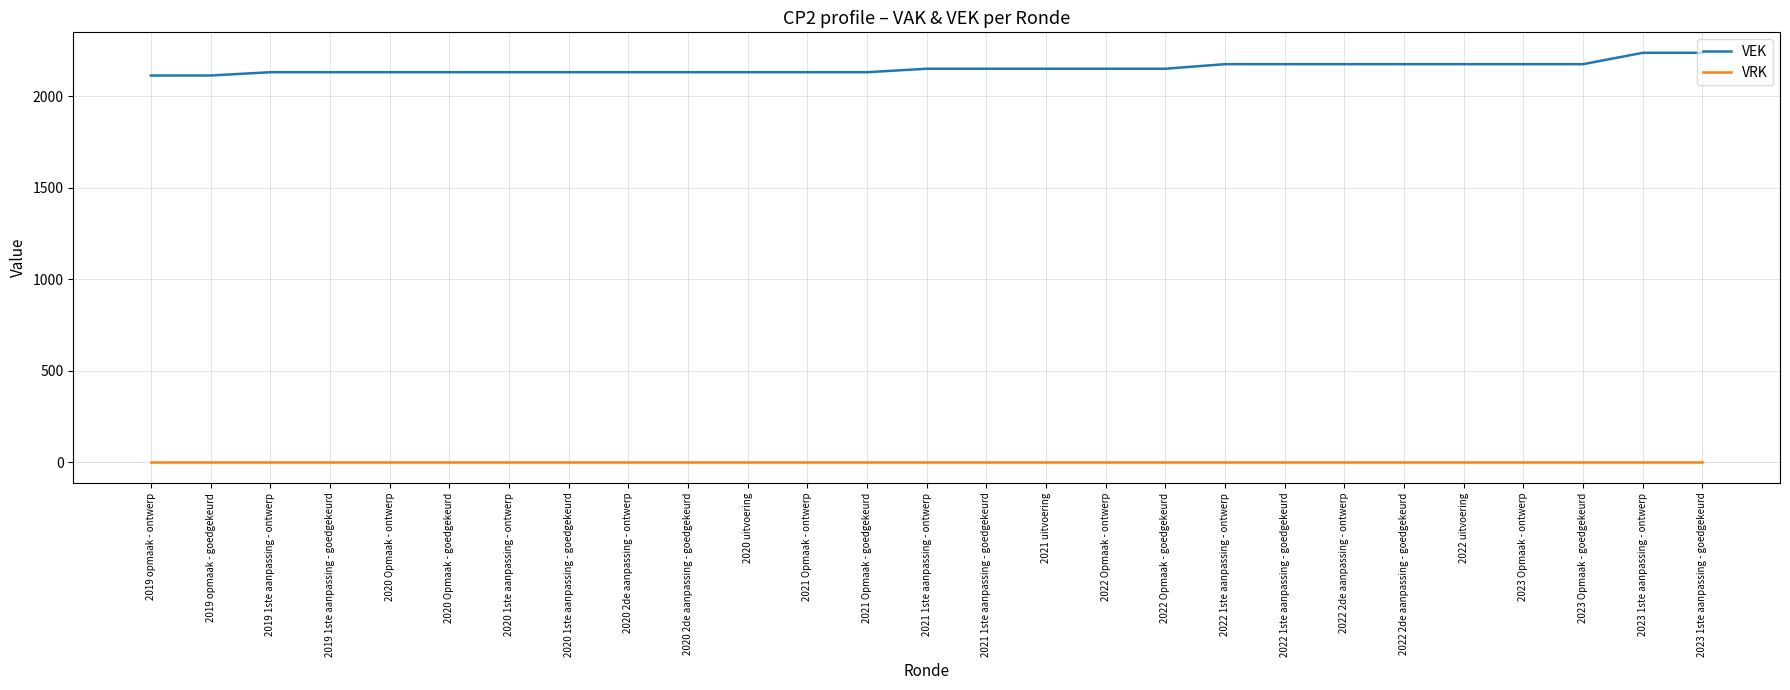

Count the number of categories in the chart.

27